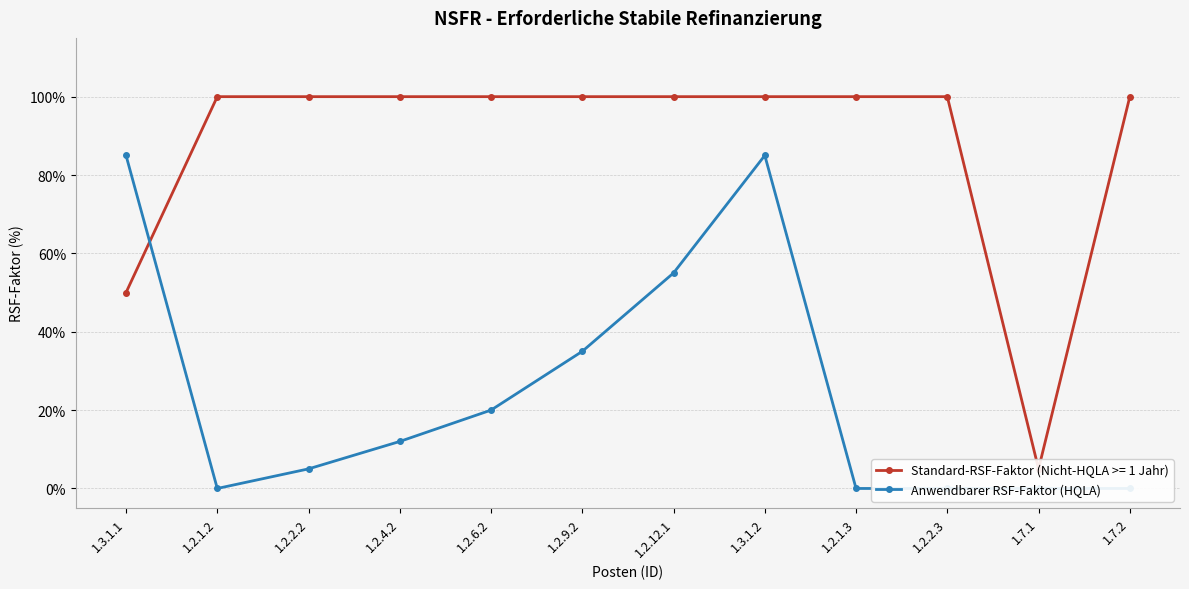

What is the sum of the values at 1.3.1.1 and 1.2.1.3?

85